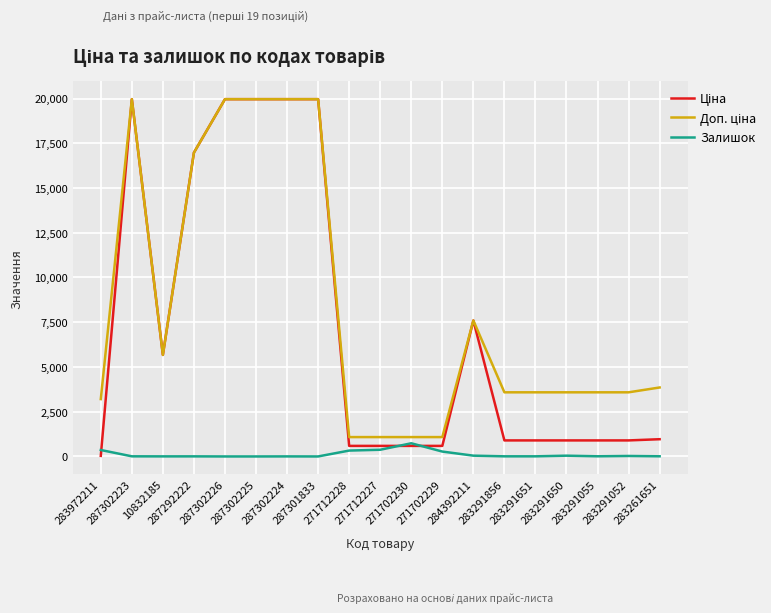

What is the maximum value for Залишок?

736.0